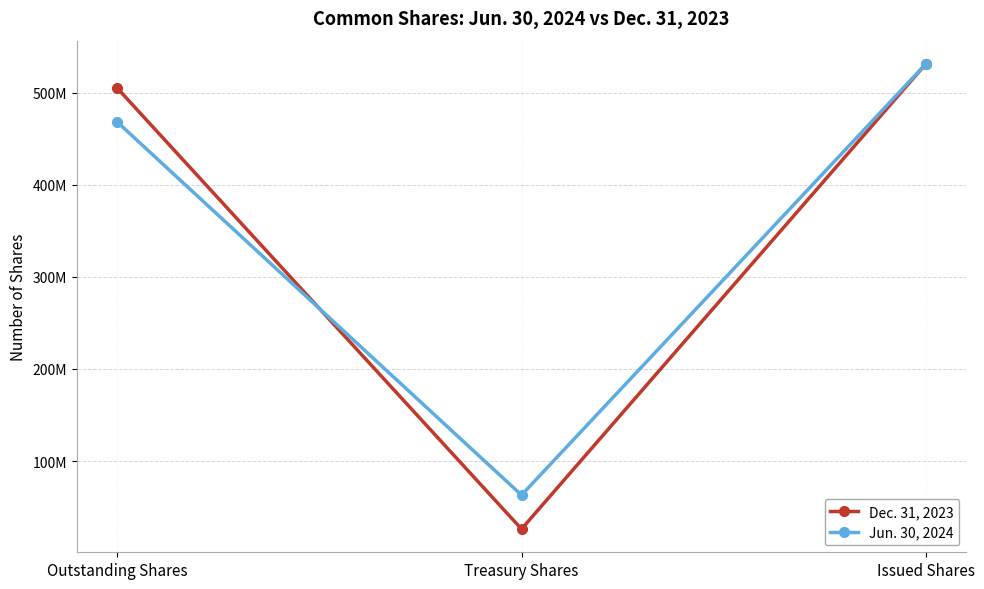

Is it true that Jun. 30, 2024 equals 468038839 at Outstanding Shares?

True